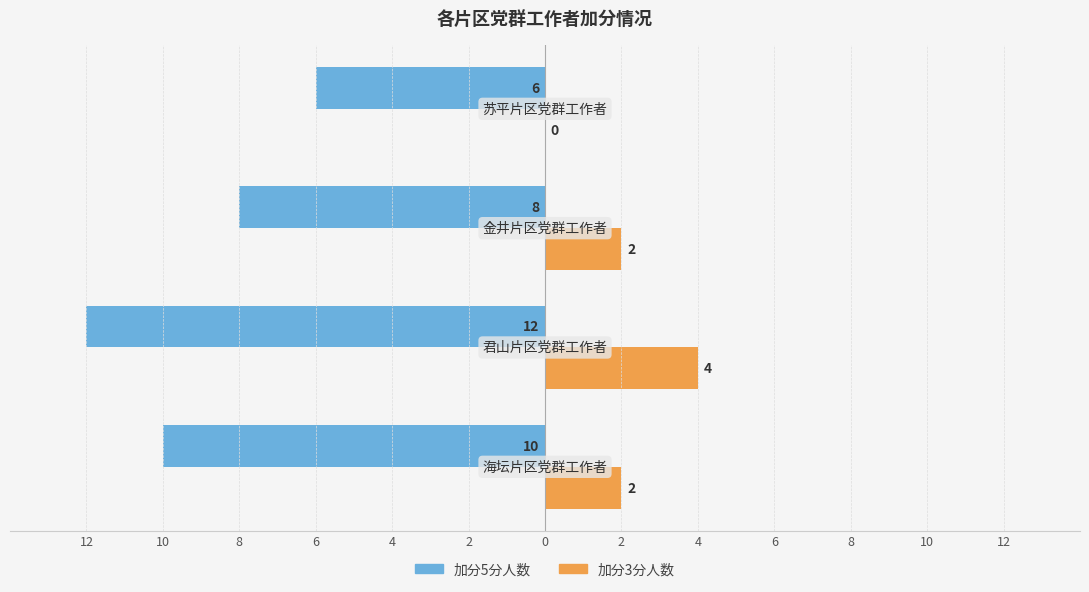

What are all the series names shown in the legend?

加分5分人数, 加分3分人数